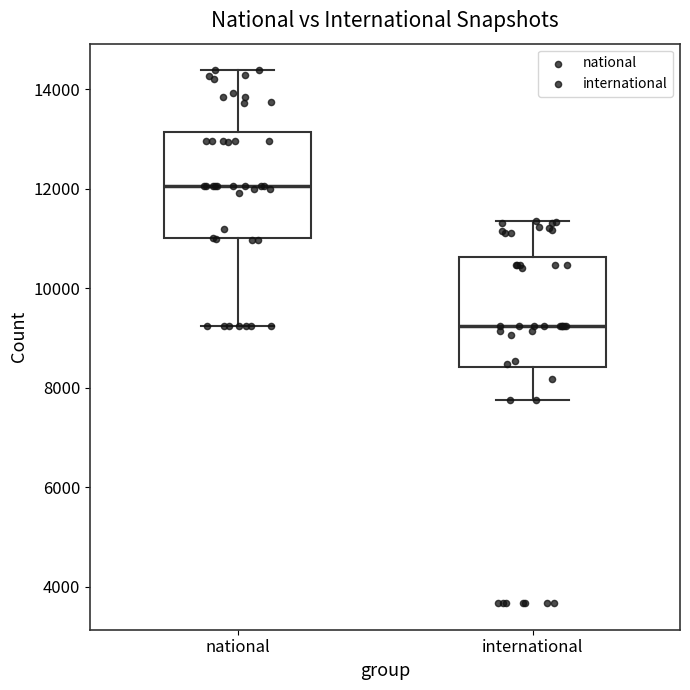

Which box's median line is the lowest?

international